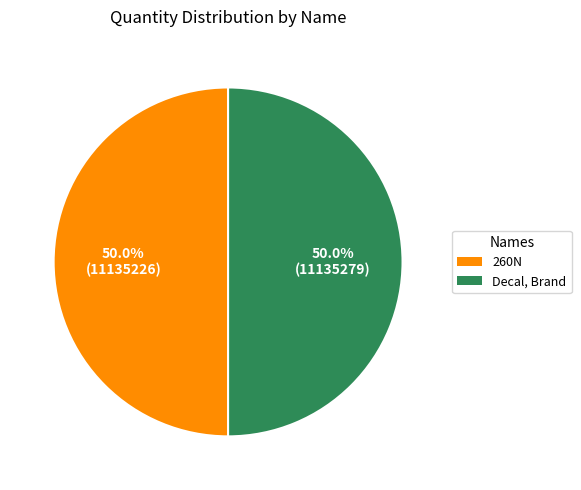

Combined, what portion of the pie is 260N and Decal, Brand?

100.0%